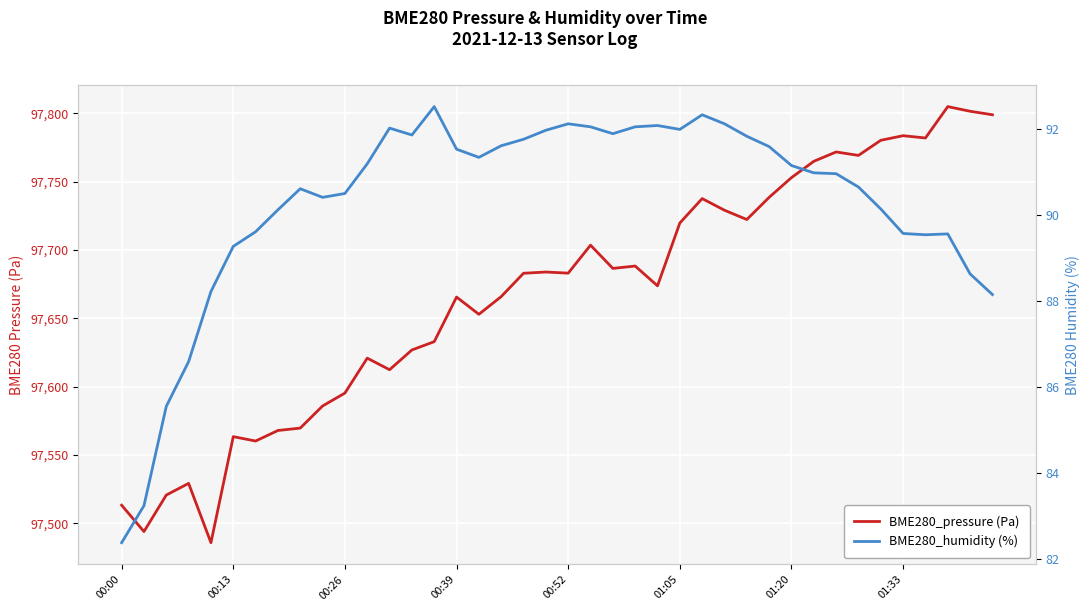

Does the chart display data point markers on the line(s)?

No